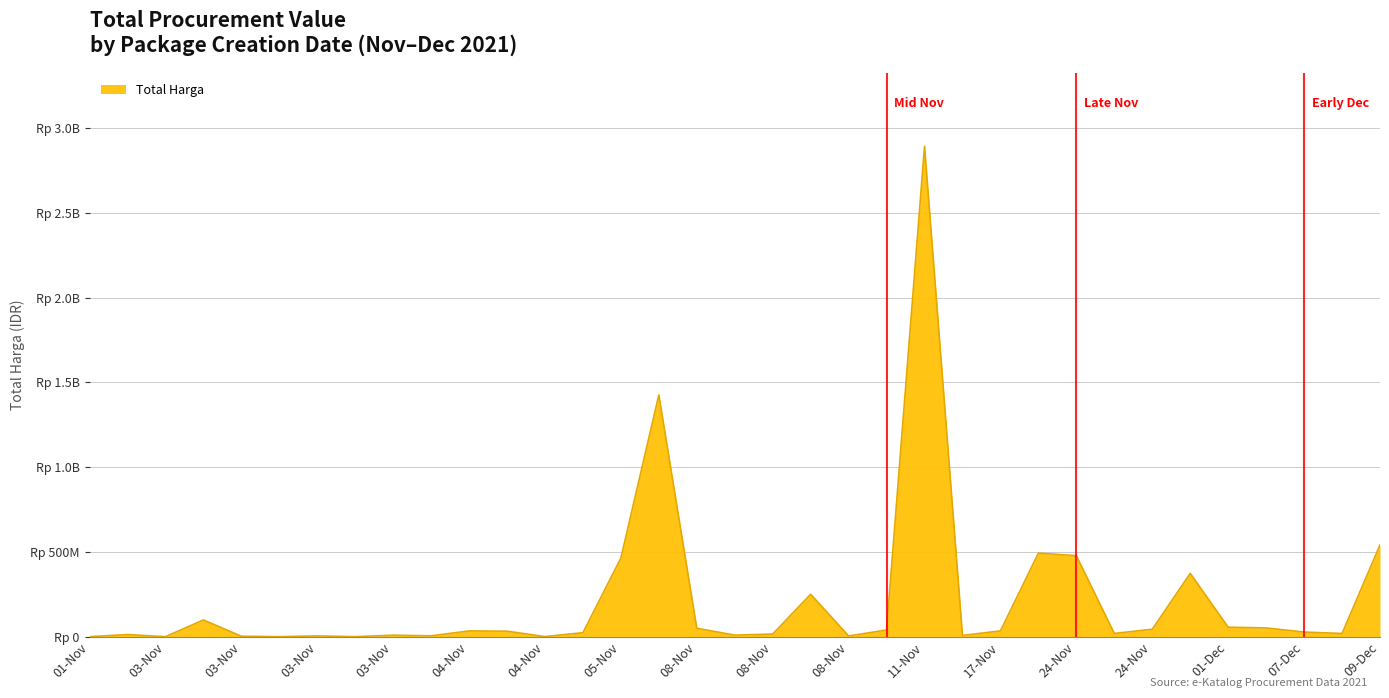

Does the chart display data point markers on the line(s)?

No